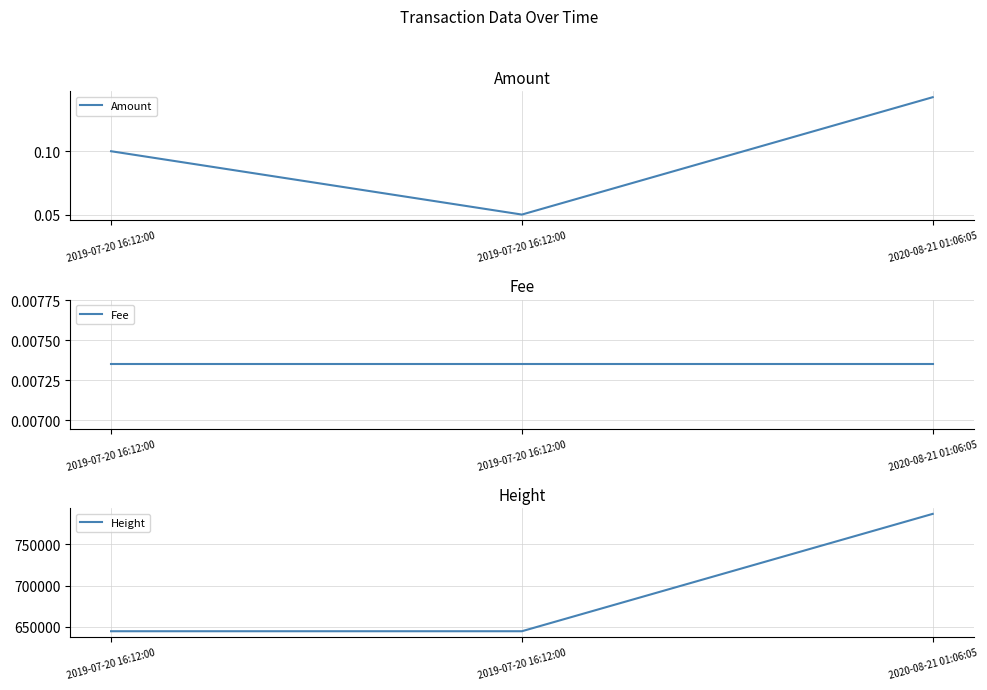

Which category has the lowest value in the Fee series?

2019-07-20 16:12:00